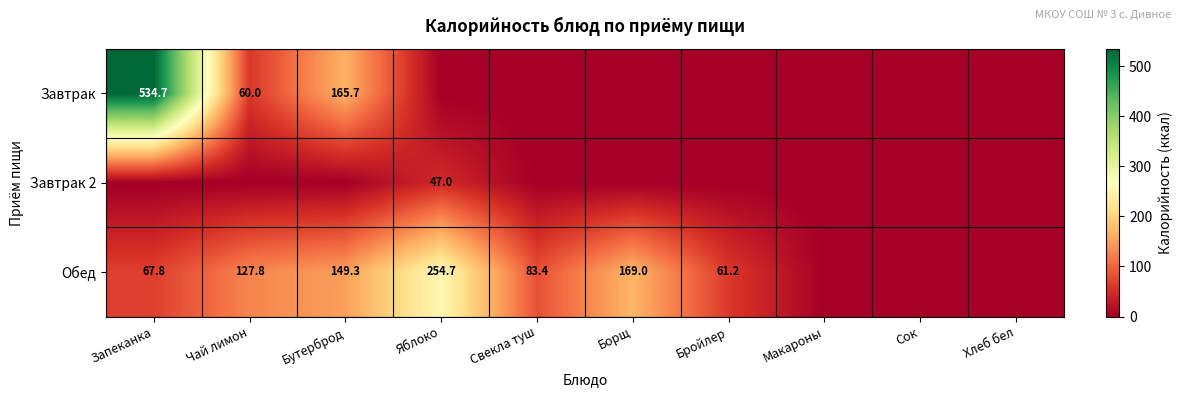

The Завтрак series shows 78.9 at Бутерброд. True or false?

False